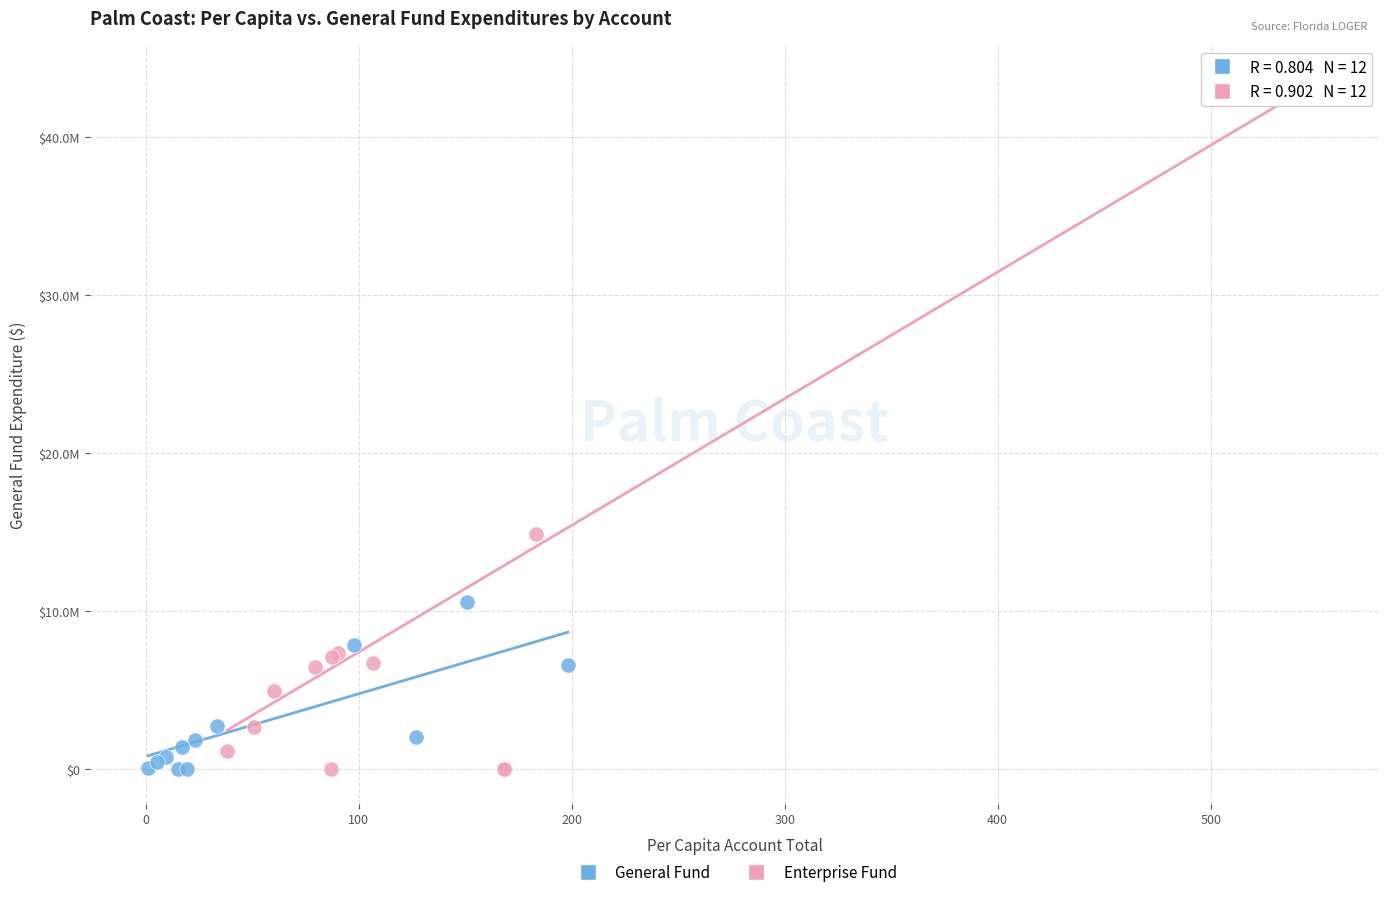

What are all the series names shown in the legend?

General Fund, Enterprise Fund